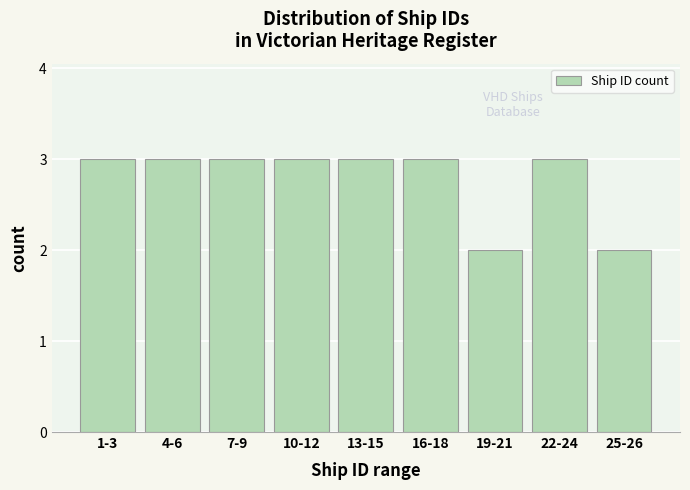

Reading left to right, transcribe all the data shown in this chart.

3	3	3	3	3	3	2	3	2